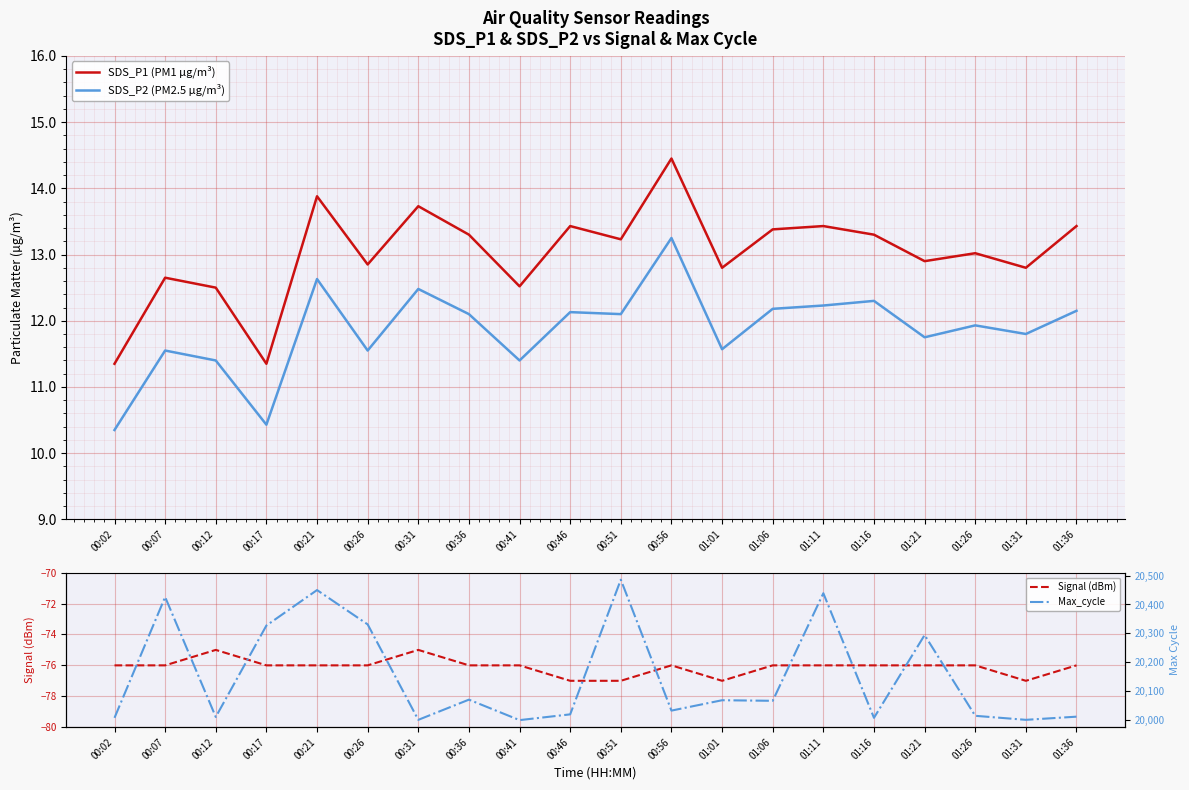

Between 00:56 and 00:17, which is larger?

00:56